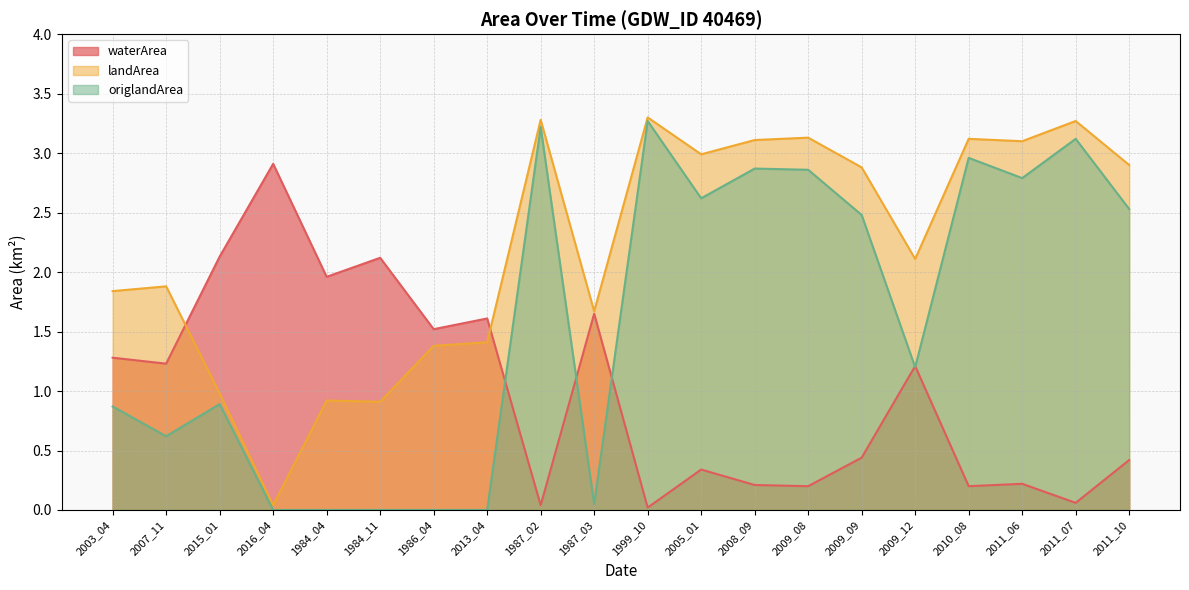

Between 2007_11 and 2003_04, which is larger?

2003_04